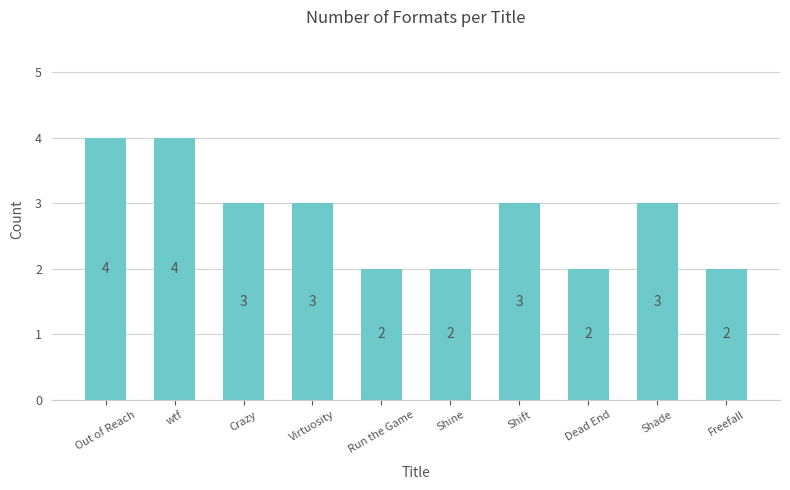

How many values are below 3?

4